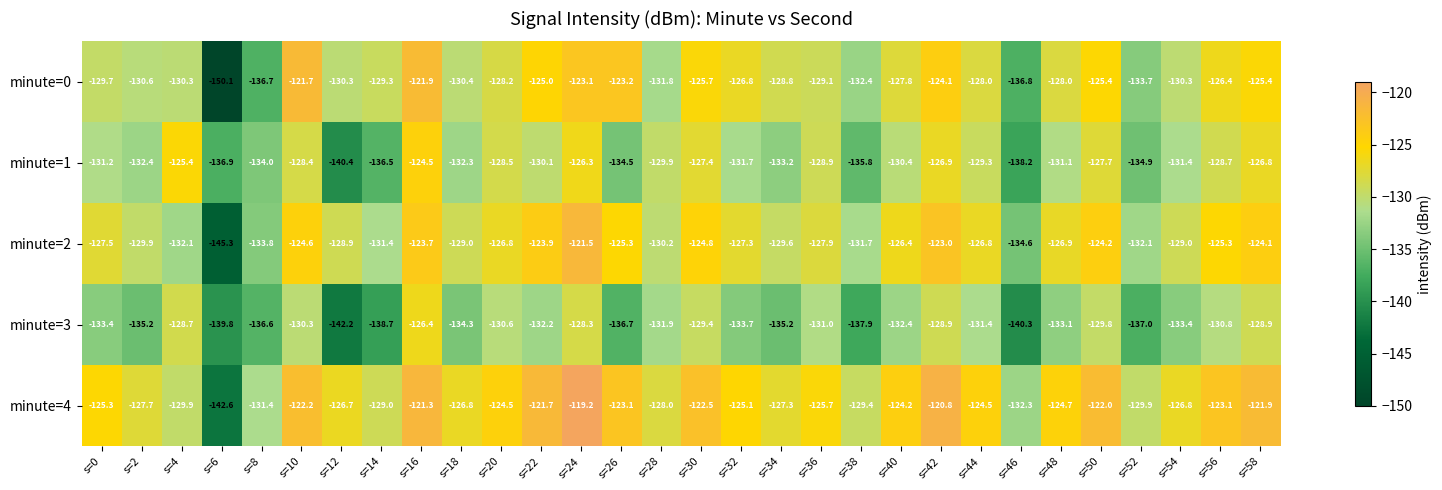

How many distinct data groups are displayed?

5